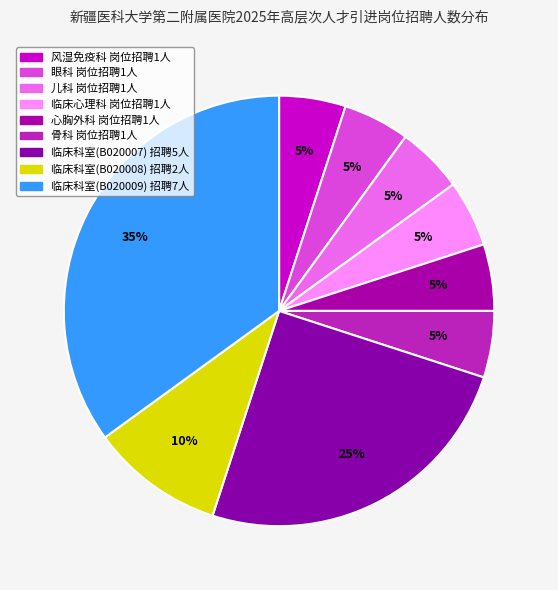

How many segments does this pie chart have?

9